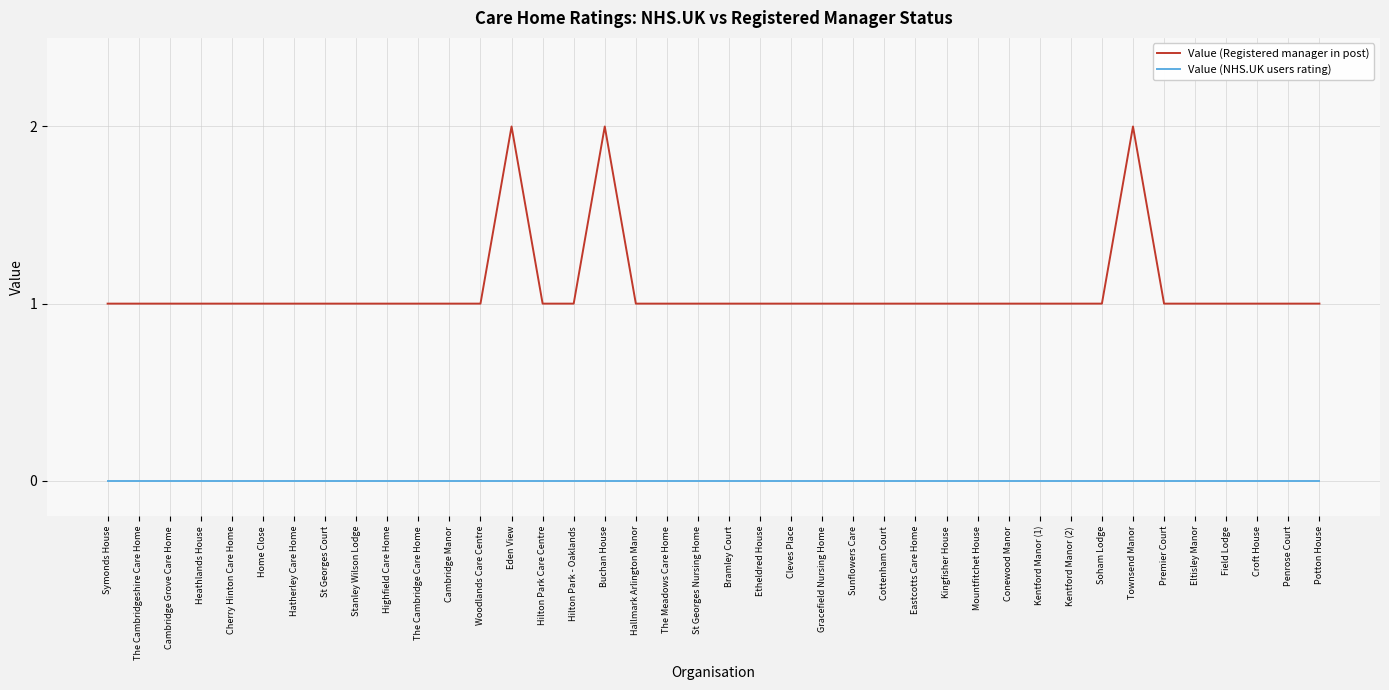

In Value (Registered manager in post), how many points are higher than both neighbors (excluding endpoints)?

3